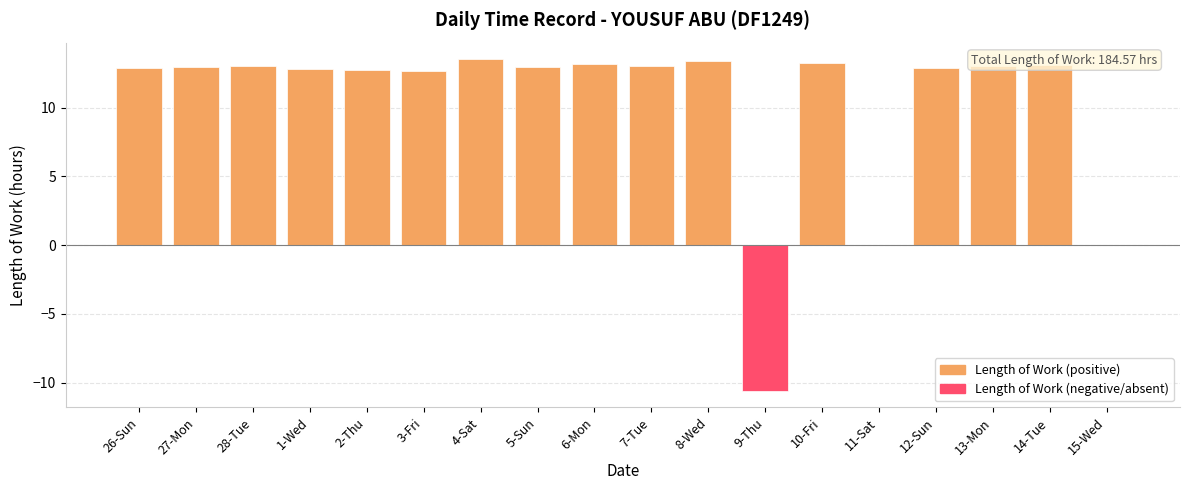

How many positive values does the Length of Work (positive) series have?

15